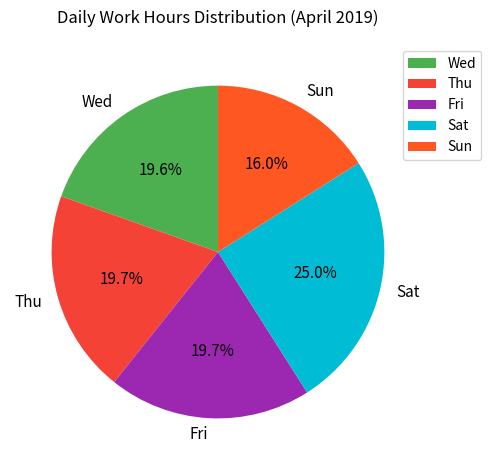

Which has a higher value, Sun or Fri?

Fri